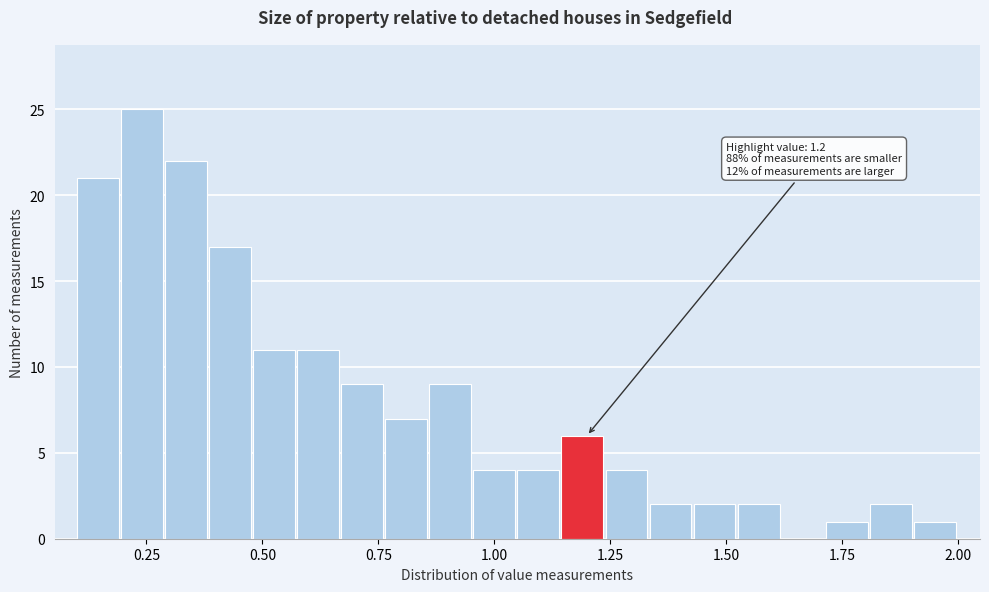

Read against the x-axis, roughly where is the centre of the tallest bar?

0.25